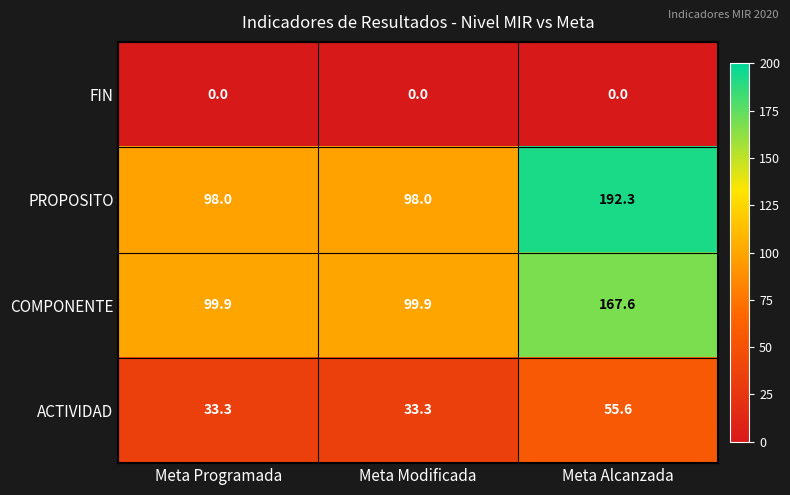

What is the difference between the highest and lowest values at Meta Programada?

99.9